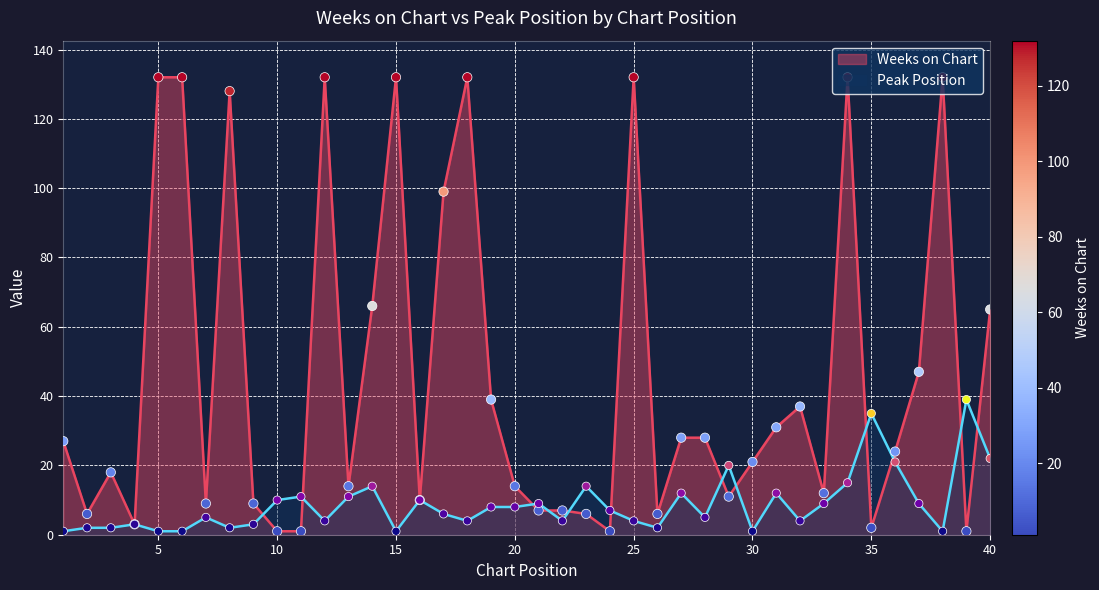

Which series contains the highest Y value?

Weeks on Chart